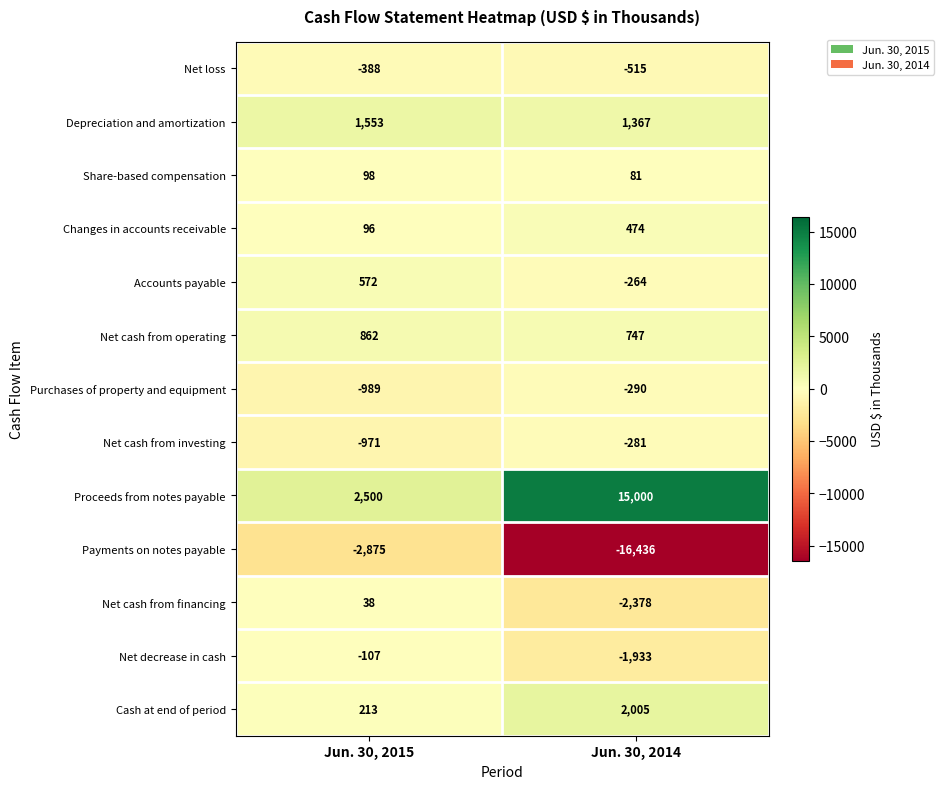

Which series has the largest total across all categories?

Proceeds from notes payable